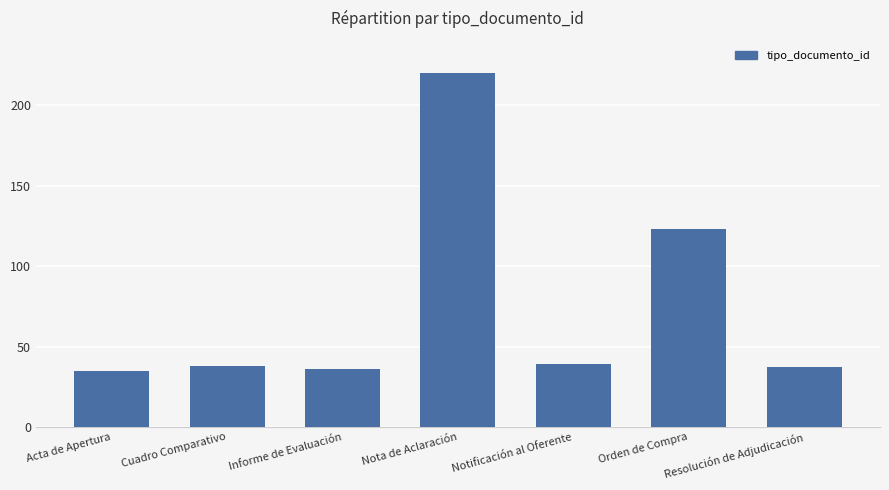

True or false: the data shows 9 at Resolución de Adjudicación.

False